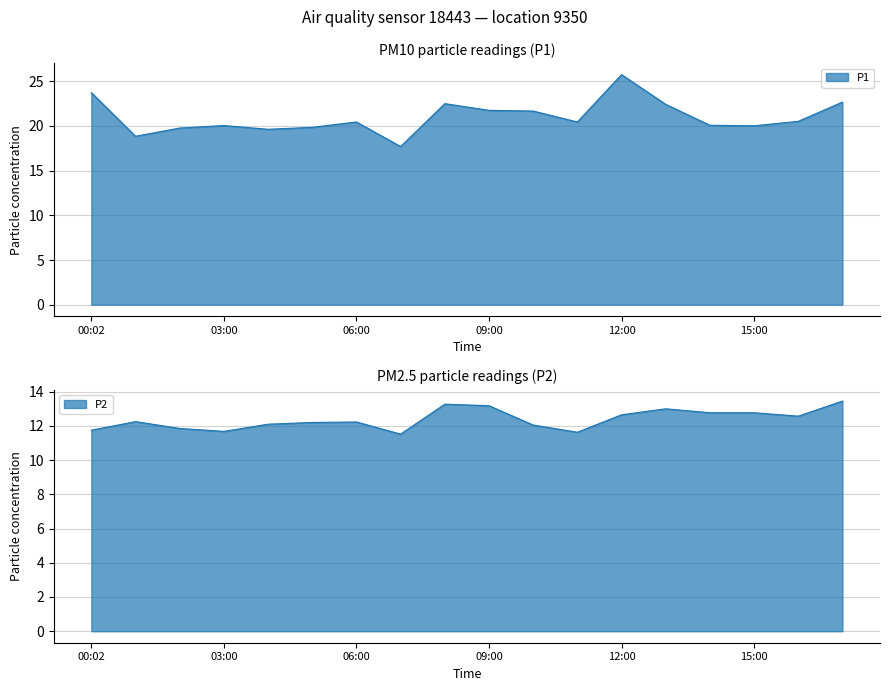

True or false: P1 and P2 intersect in this chart.

False